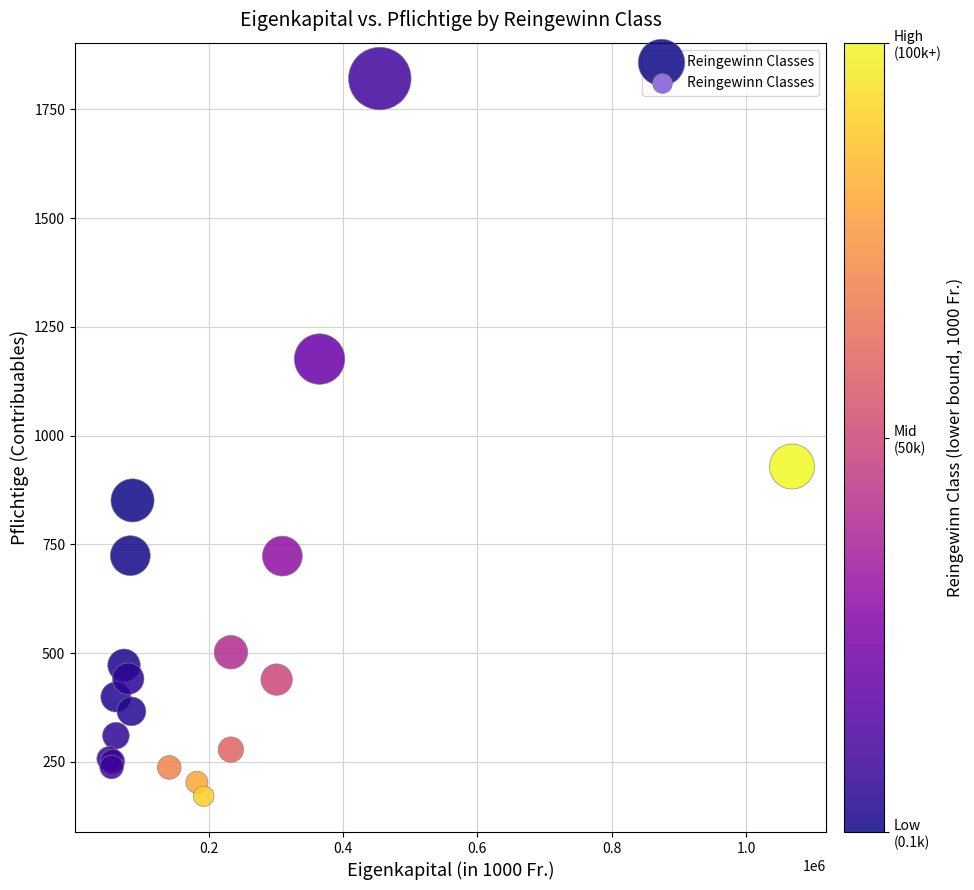

What Y value in the scatter plot is closest to 996?

929